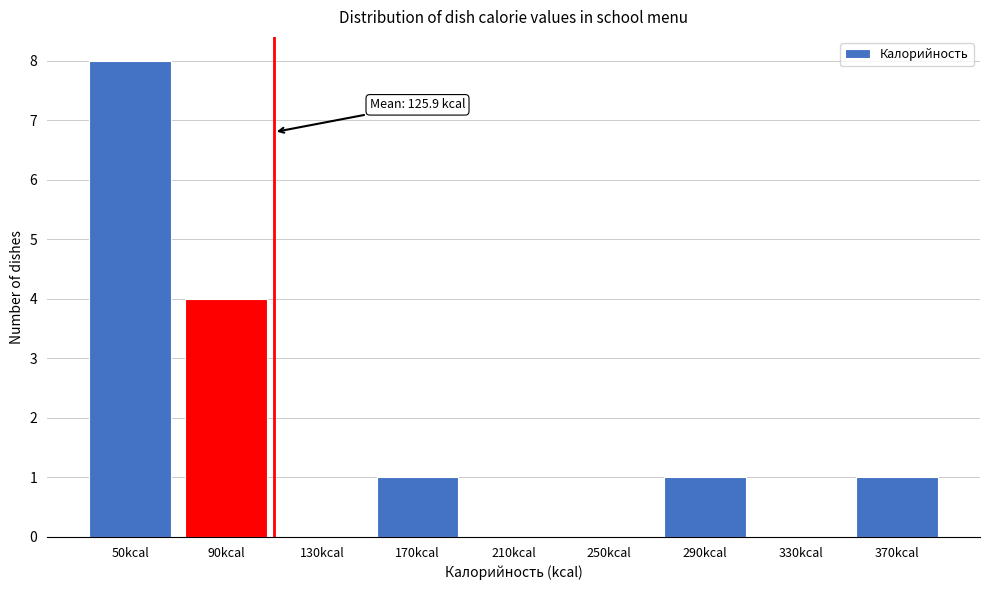

Reading left to right, transcribe all the data shown in this chart.

50kcal=8	90kcal=4	130kcal=0	170kcal=1	210kcal=0	250kcal=0	290kcal=1	330kcal=0	370kcal=1